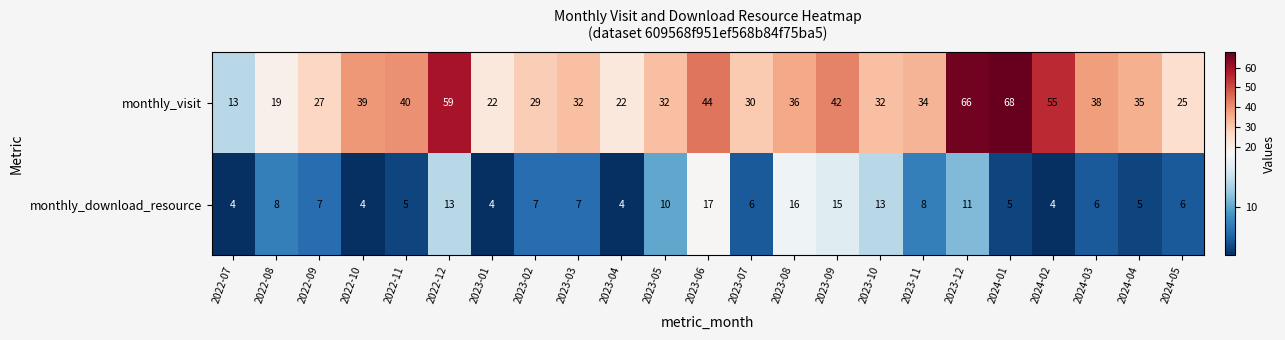

Read the monthly_visit value at 2023-08, to the nearest 5.

35